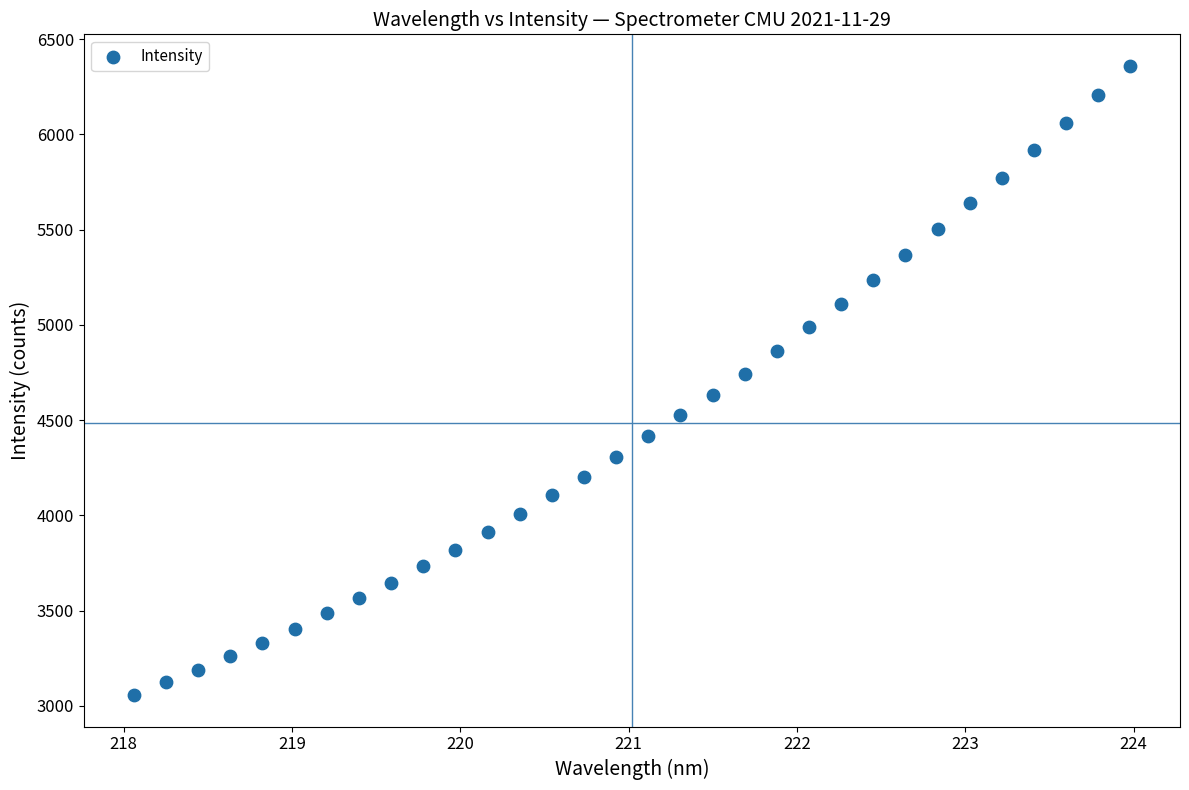

What is the range of X values (max minus min)?

5.9